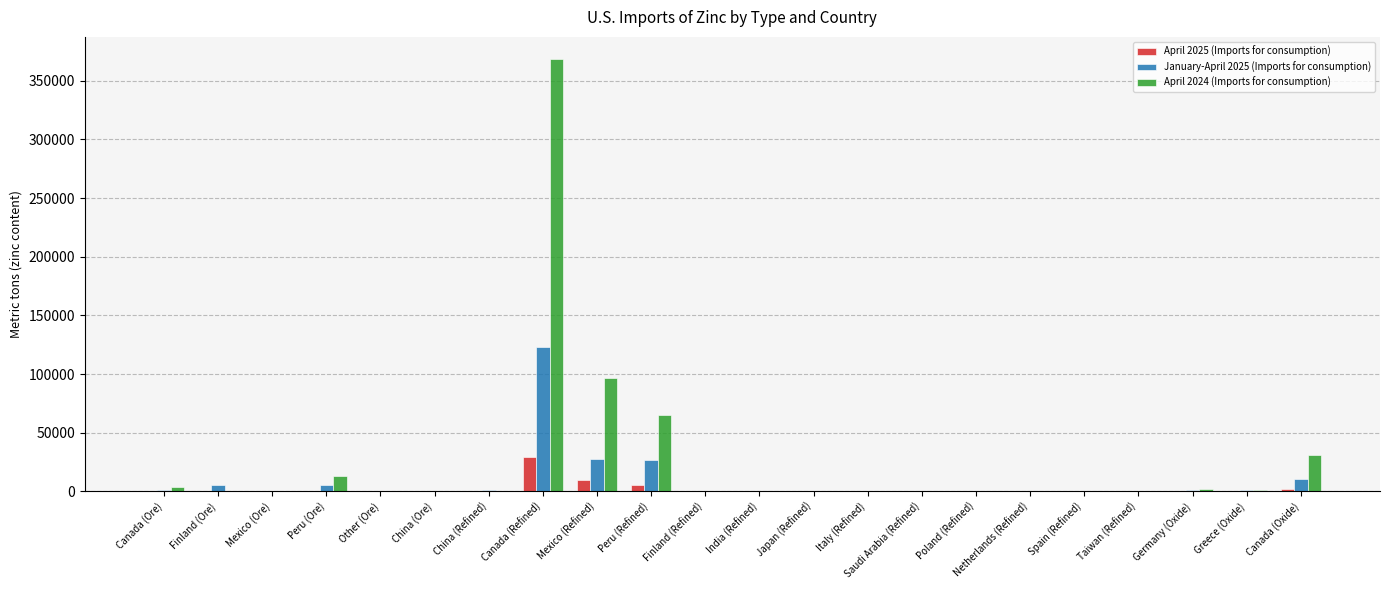

Is it true that January-April 2025 (Imports for consumption) equals 55569 at Canada (Refined)?

False